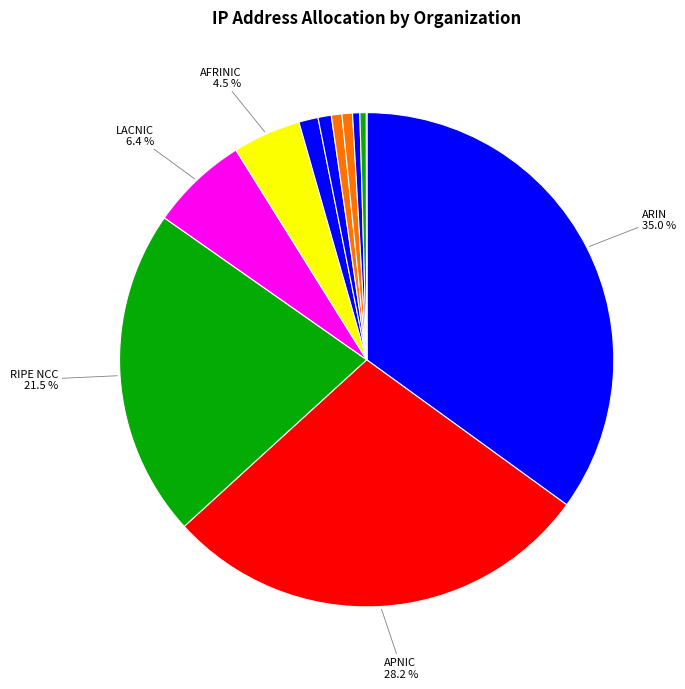

Rank the categories by value from lowest to highest.

Defense Information Systems Agency, US Postal Service, Army Information Systems Center, Daimler AG, PSINet, DoD Network Information Center, US-DOD, AT&T Bell Laboratories, Apple Computer Inc., AFRINIC, LACNIC, RIPE NCC, APNIC, ARIN